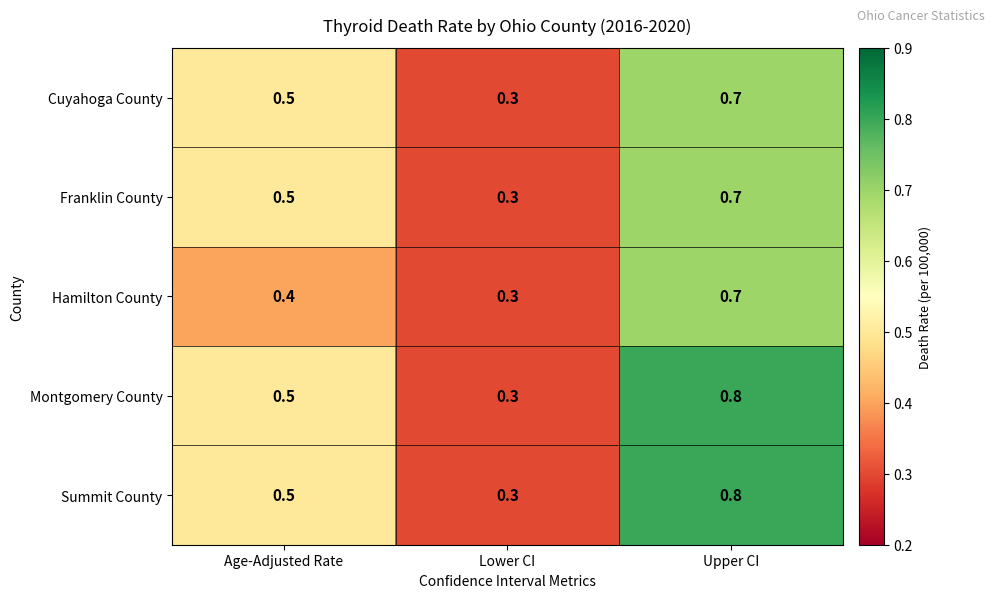

What is the spread (max minus min) of values at Upper CI?

0.1